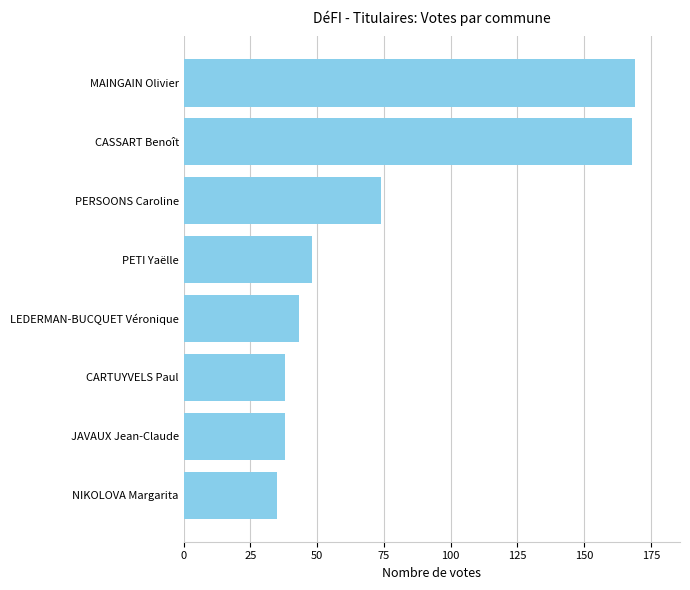

Which has a higher value, CASSART Benoît or PETI Yaëlle?

CASSART Benoît